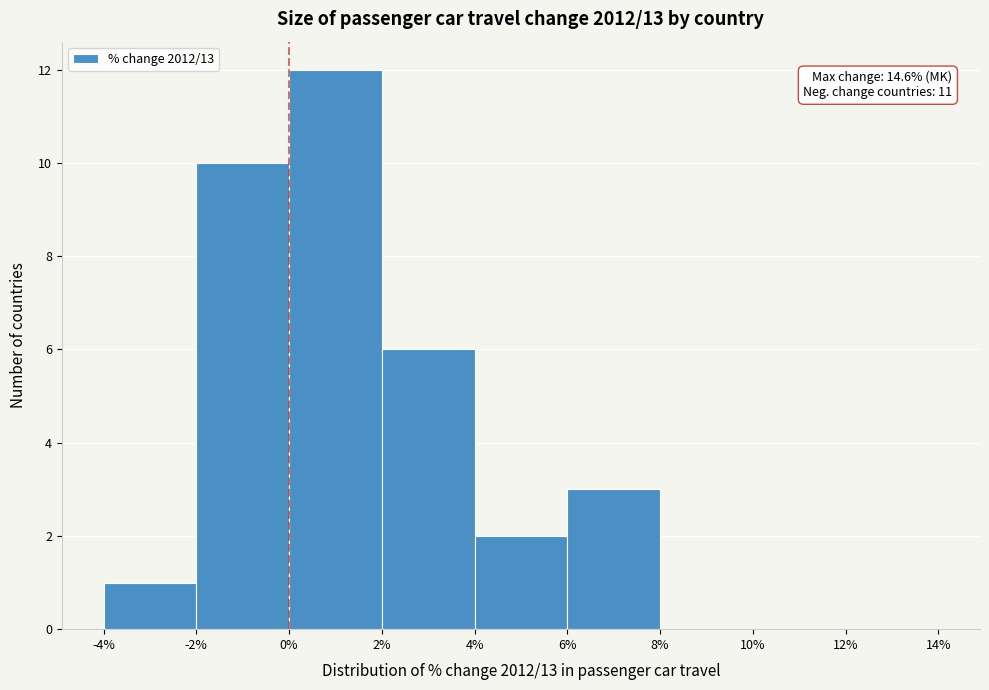

Which range on the x-axis has the tallest bar?

0% to 2%